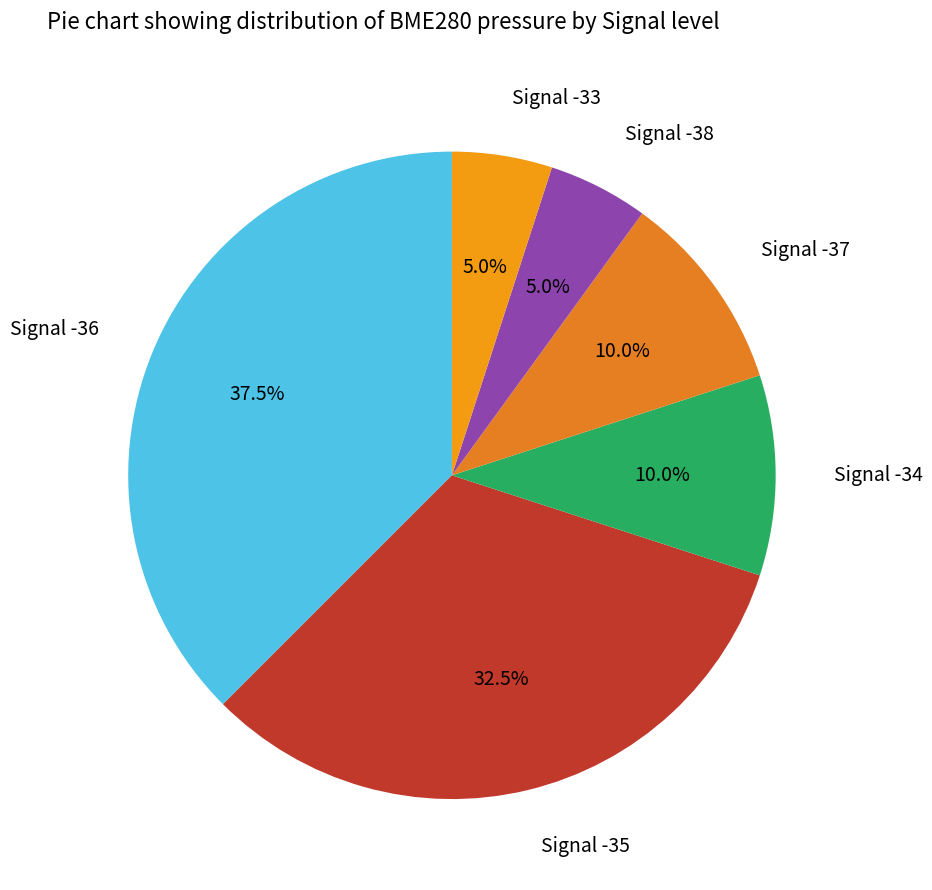

How much of the chart is everything except Signal -35?

67.5%